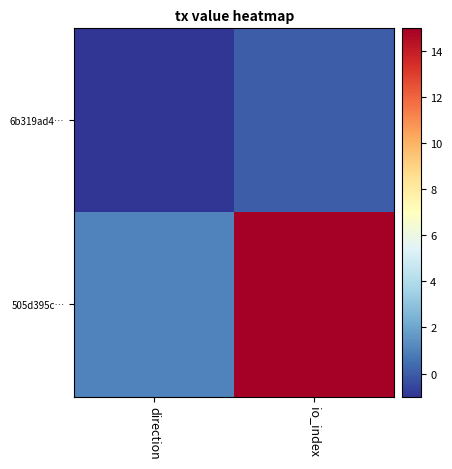

Between direction and io_index, which series saw the biggest shift?

505d395c…